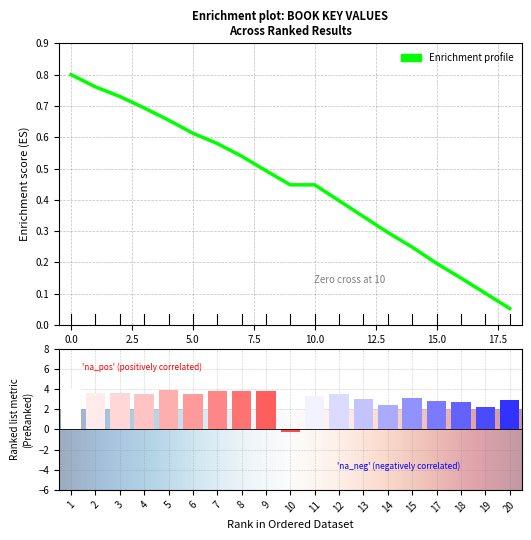

What is the difference between the maximum and minimum values?

4.2